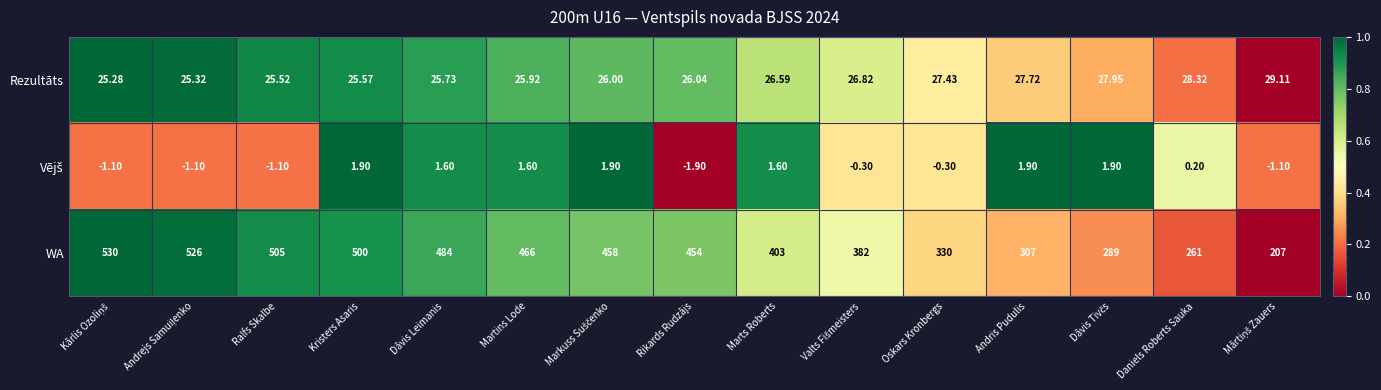

Which label corresponds to the smallest value in the chart?

Rikards Rudzājs